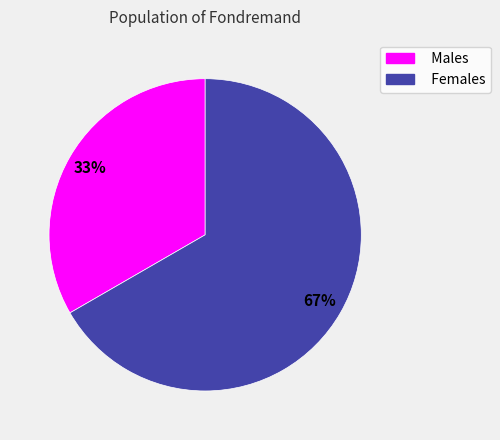

To the nearest percent, what is the average slice percentage?

50%